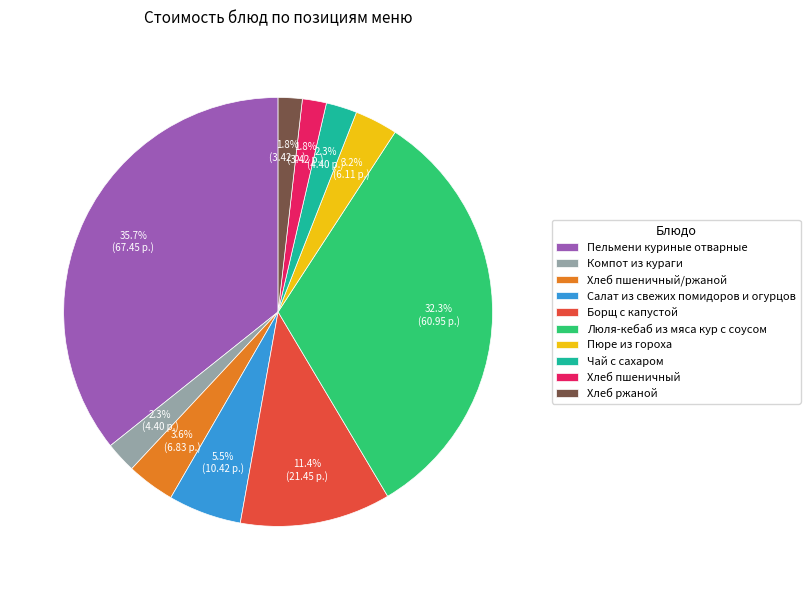

Approximately how many times larger is the value at Компот из кураги compared to Салат из свежих помидоров и огурцов?

0.4